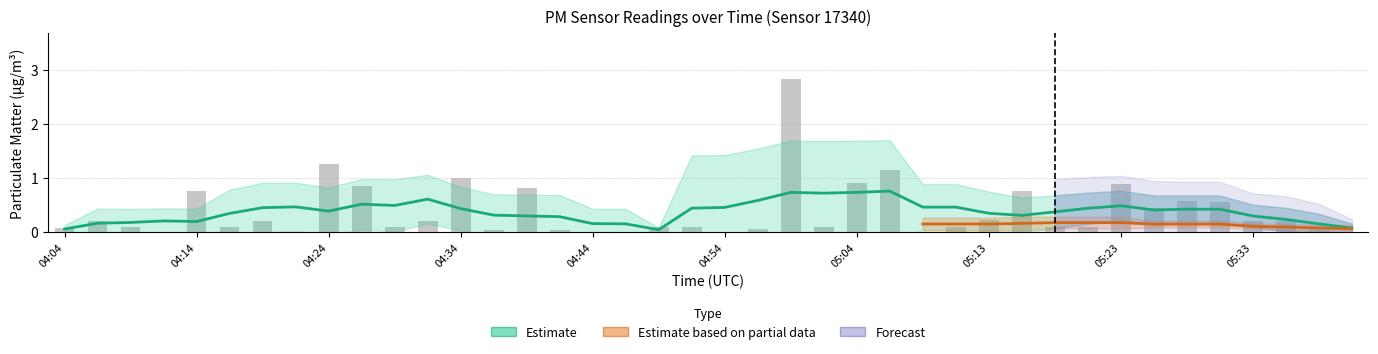

How many positive values are there?

33